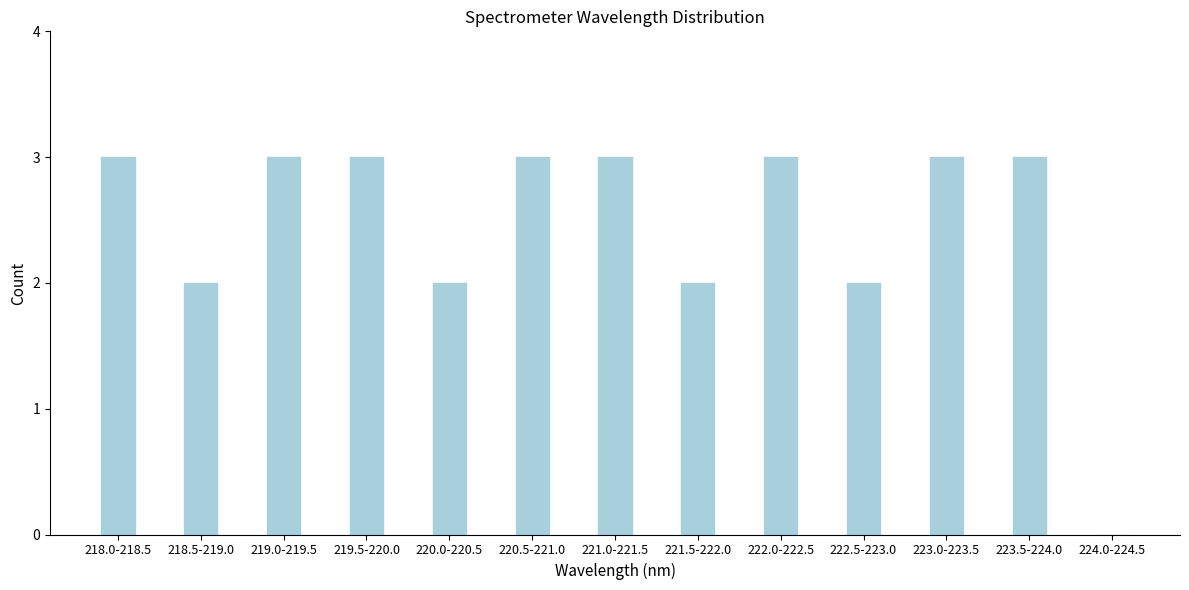

Reading right to left, extract all data points from this chart.

224.0-224.5=0	223.5-224.0=3	223.0-223.5=3	222.5-223.0=2	222.0-222.5=3	221.5-222.0=2	221.0-221.5=3	220.5-221.0=3	220.0-220.5=2	219.5-220.0=3	219.0-219.5=3	218.5-219.0=2	218.0-218.5=3